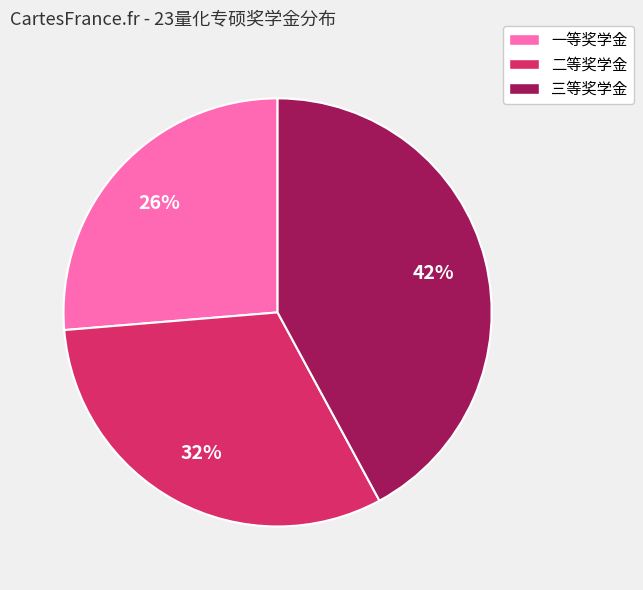

What percentage is the 二等奖学金 slice, to the nearest percent?

32%